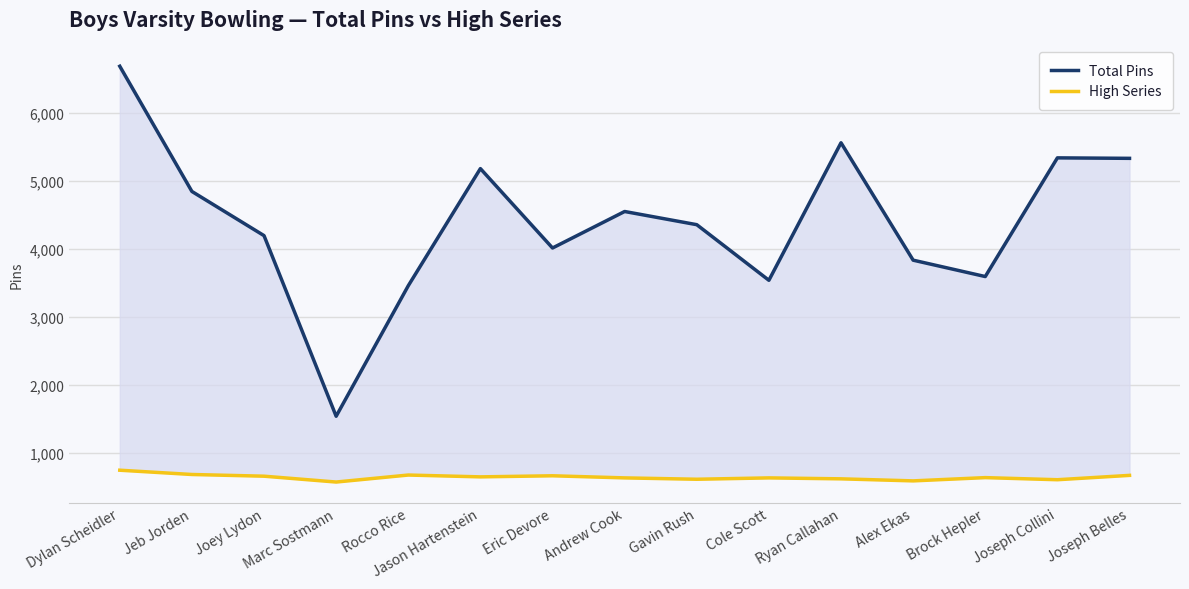

What is the sum of all Total Pins values?

66080